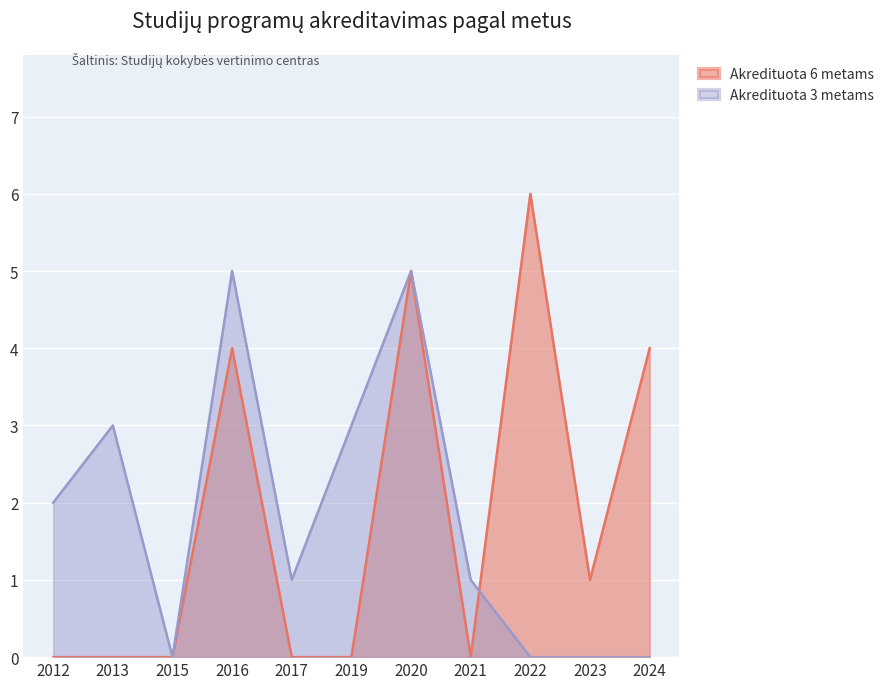

Rank the series by their maximum value, from highest to lowest.

Akredituota 6 metams, Akredituota 3 metams